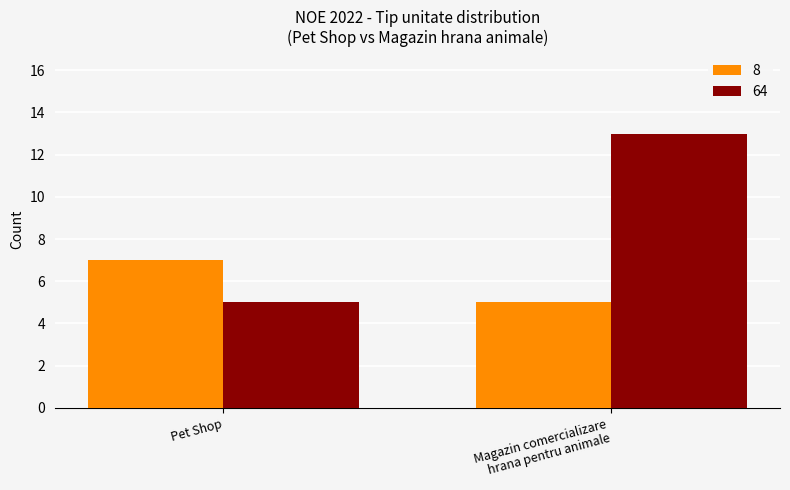

What are all the series names shown in the legend?

8, 64